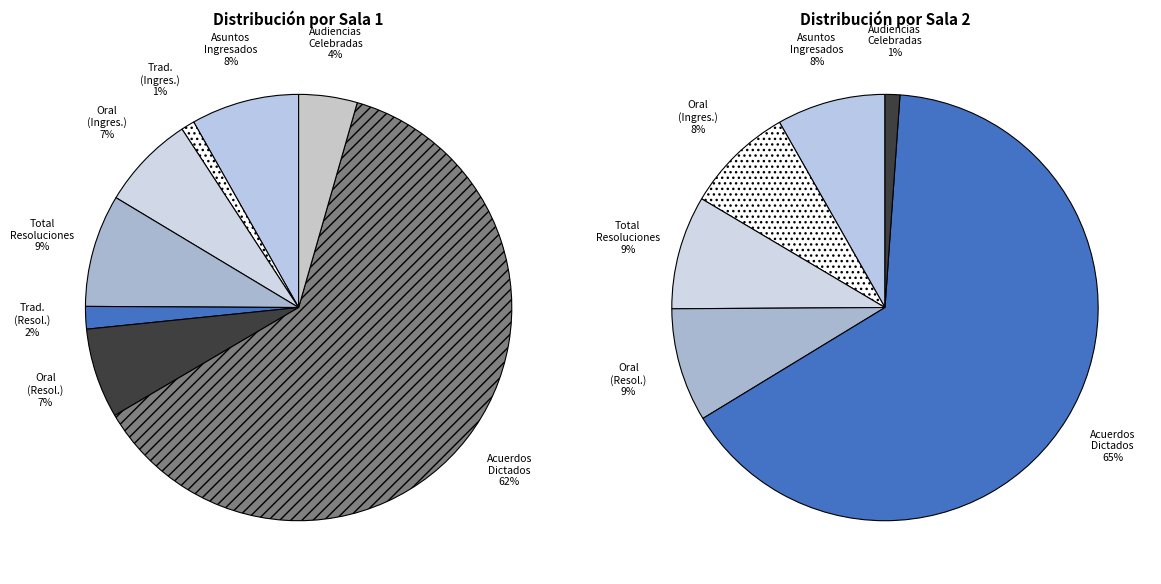

What is the ratio of the value at DEL SISTEMA ORAL (Ingresados) to the value at DEL SISTEMA ORAL (Resoluciones)?

1.0